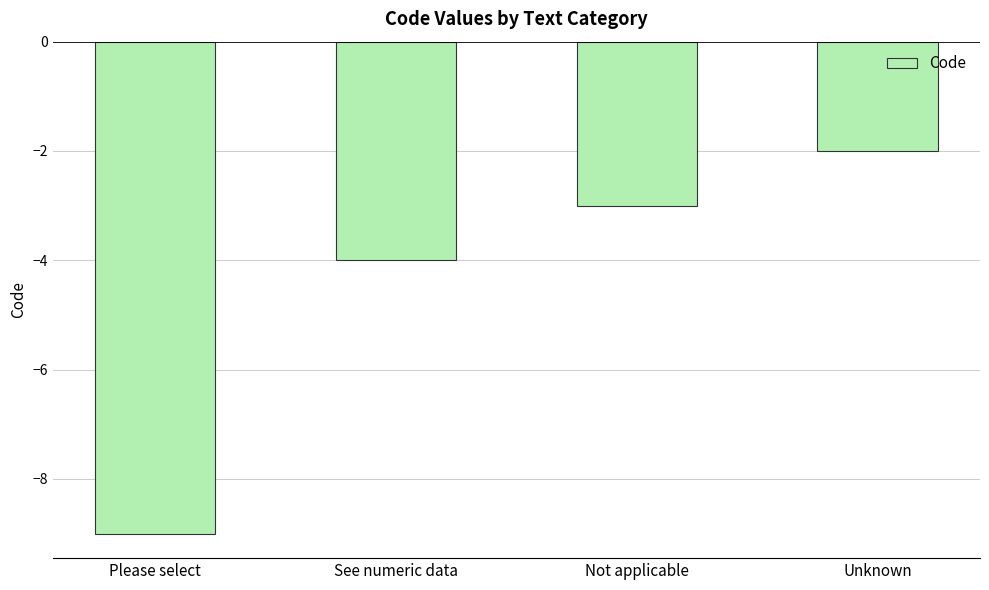

What is the change in value from Please select to See numeric data?

+5